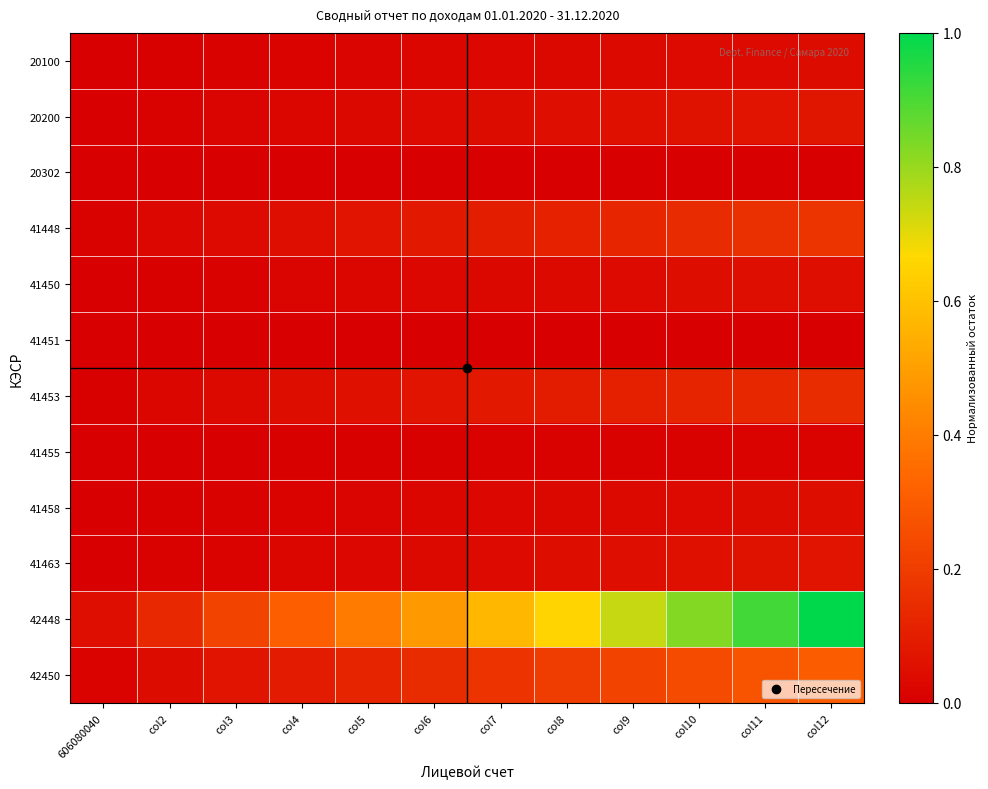

Rank the series at col10 from lowest to highest value.

20302, 41451, 41455, 20100, 41458, 41450, 41463, 20200, 41453, 41448, 42450, 42448